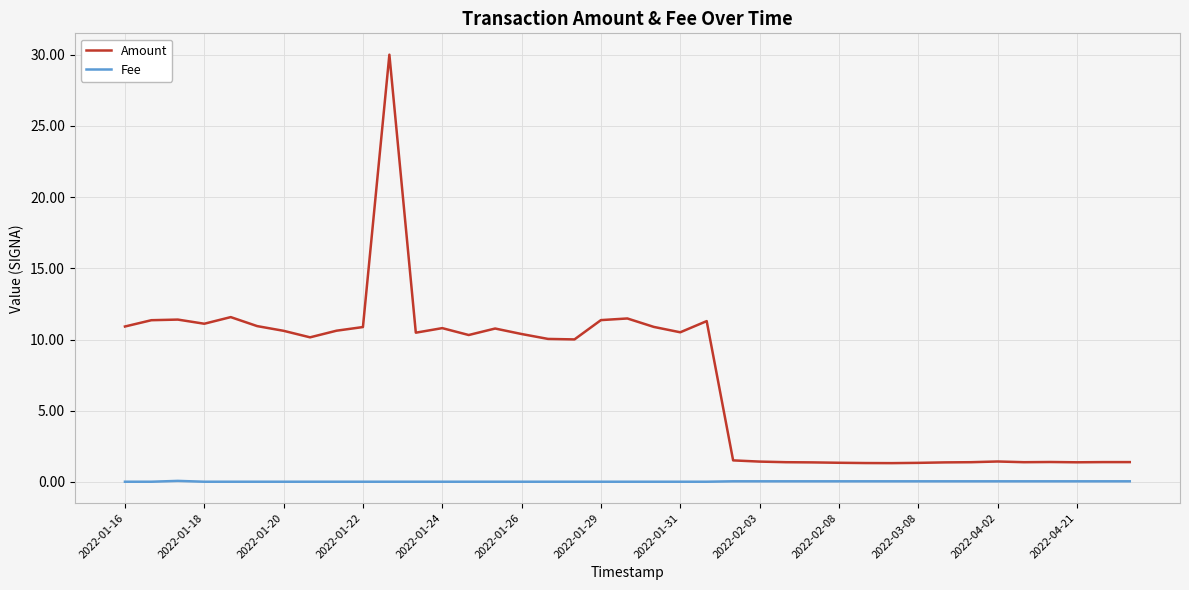

True or false: Amount and Fee cross at least once.

False